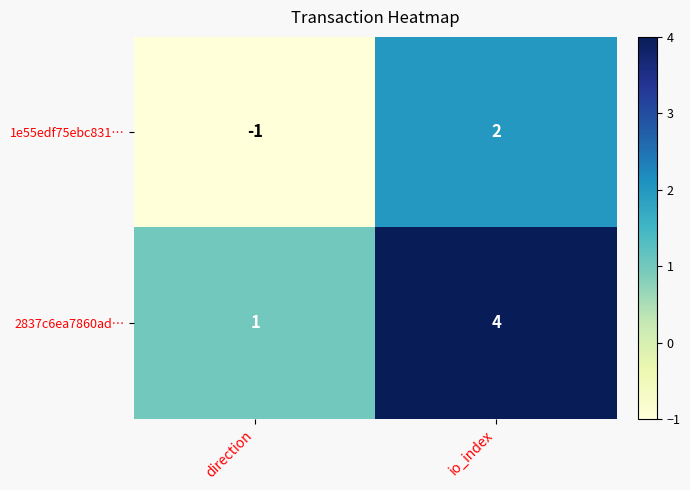

Rank the series at io_index from highest to lowest value.

2837c6ea7860ad…, 1e55edf75ebc831…